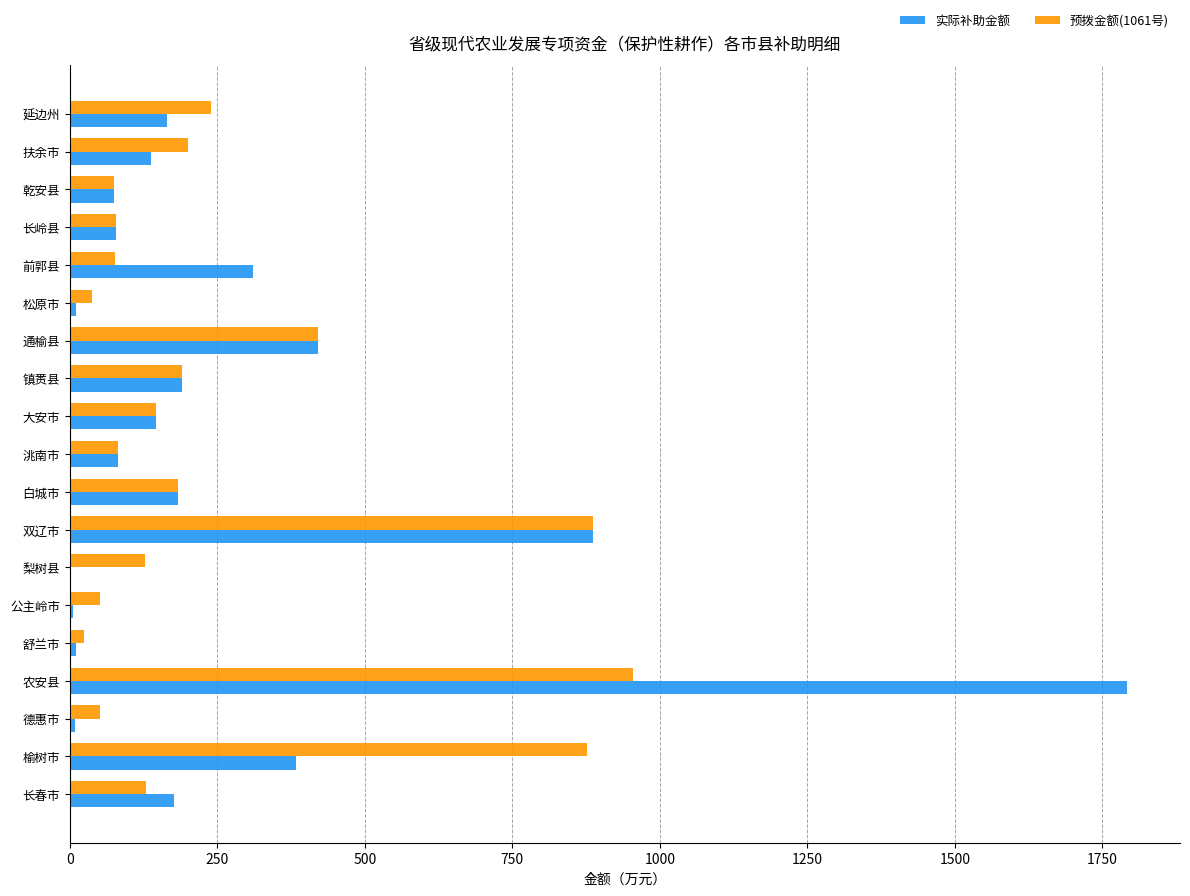

Is it true that 实际补助金额 equals 165 at 延边州?

True